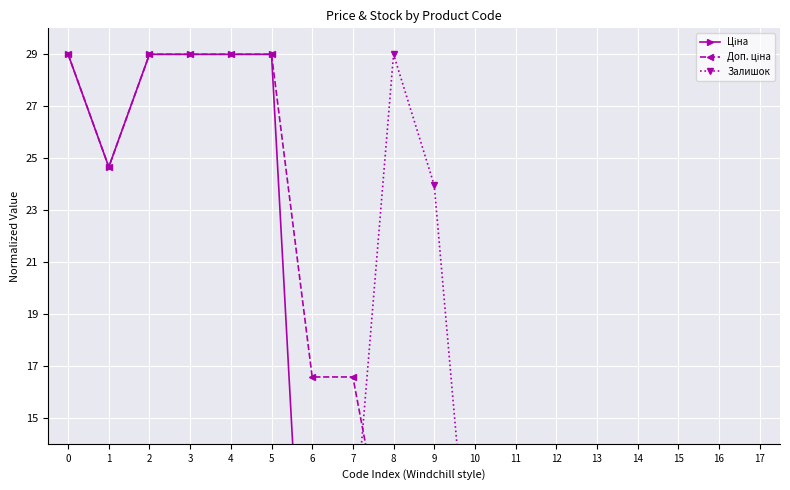

What are all the series names shown in the legend?

Ціна, Доп. ціна, Залишок